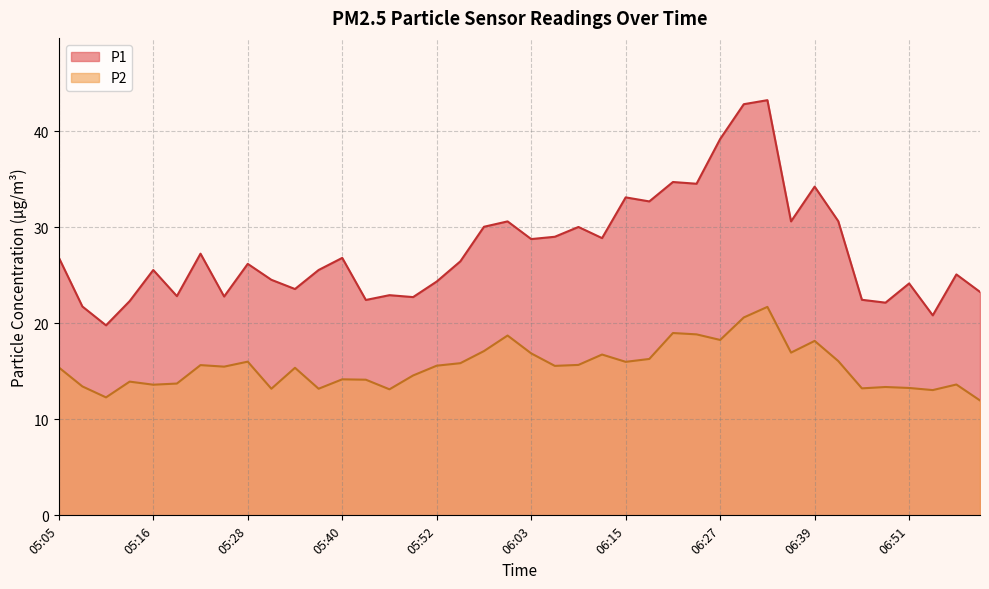

What is the spread (max minus min) of values at 05:16?

11.9